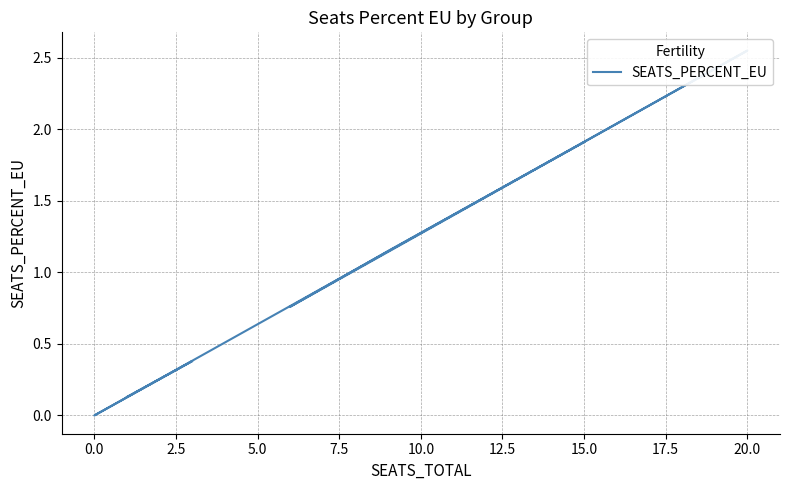

How many categories are shown in the chart?

8